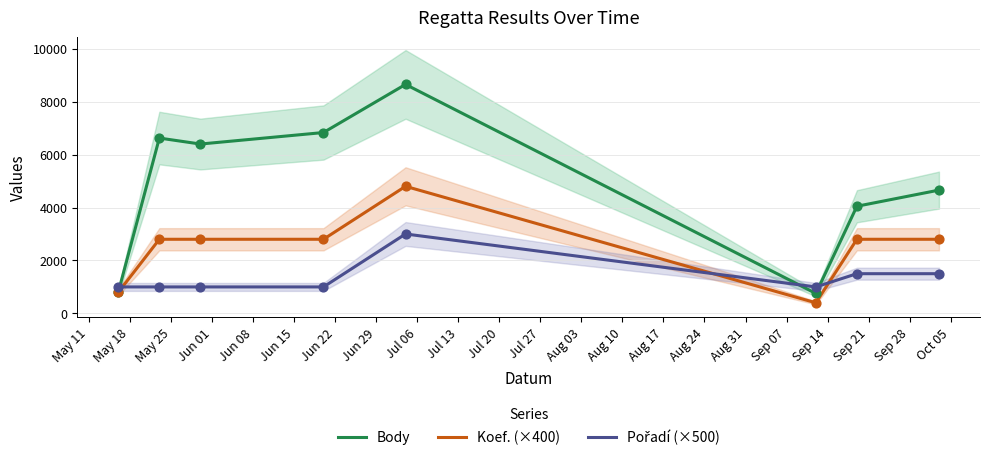

Is the value of Body at May 25 greater than the value of Koef. (×400) at Jun 01?

Yes